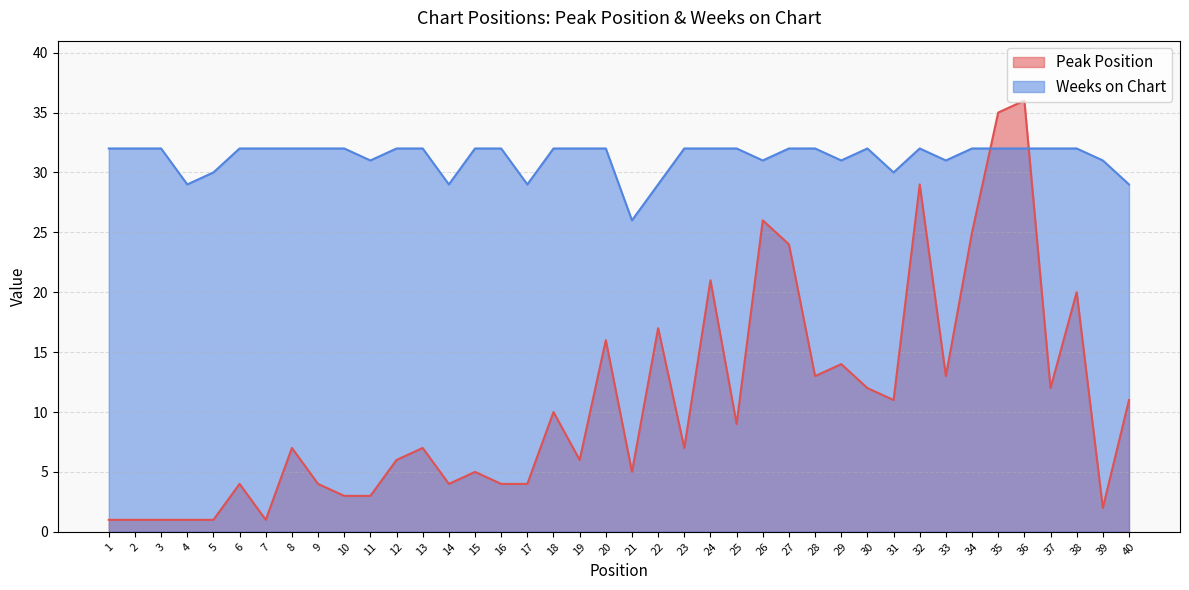

What are all the series names shown in the legend?

Peak Position, Weeks on Chart